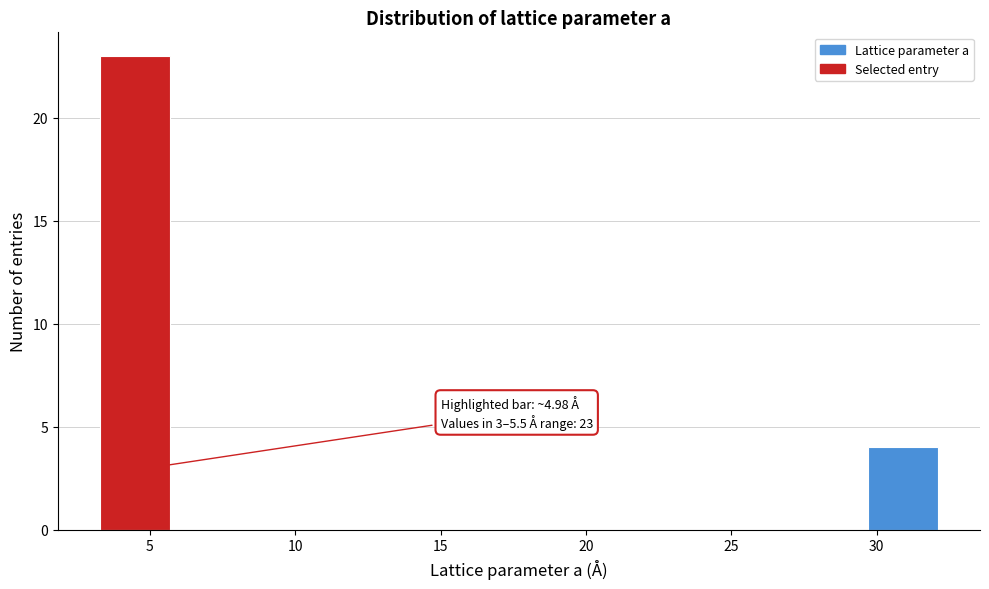

Over which range of the x-axis is the bar tallest?

3.5 to 5.5